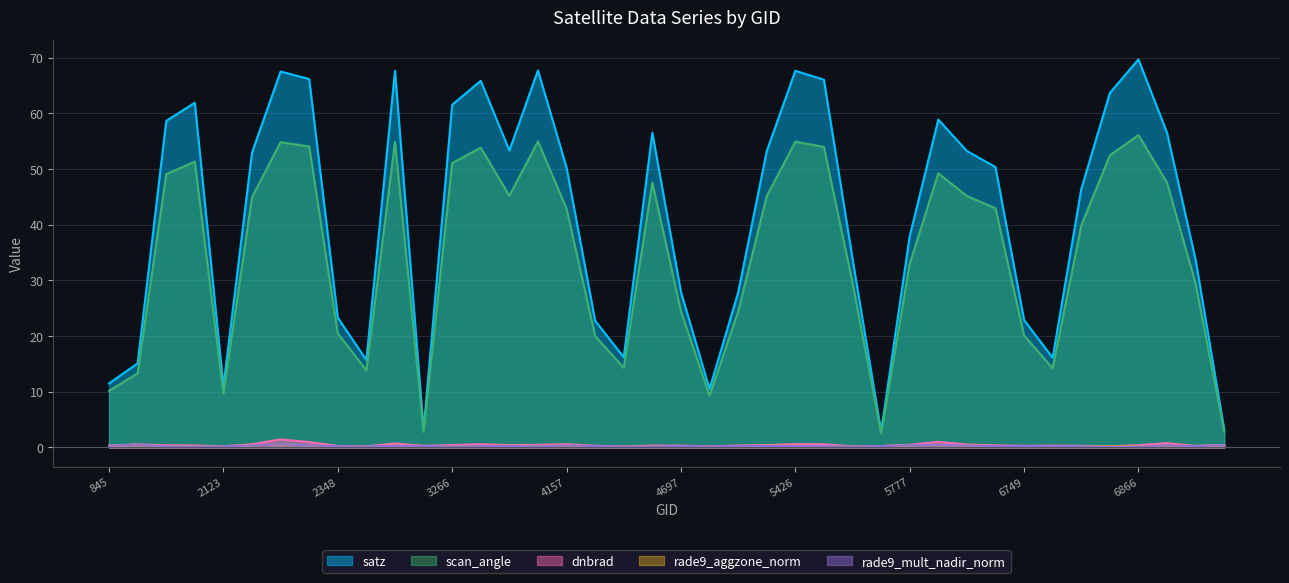

What is the average value of the dnbrad series?

0.5